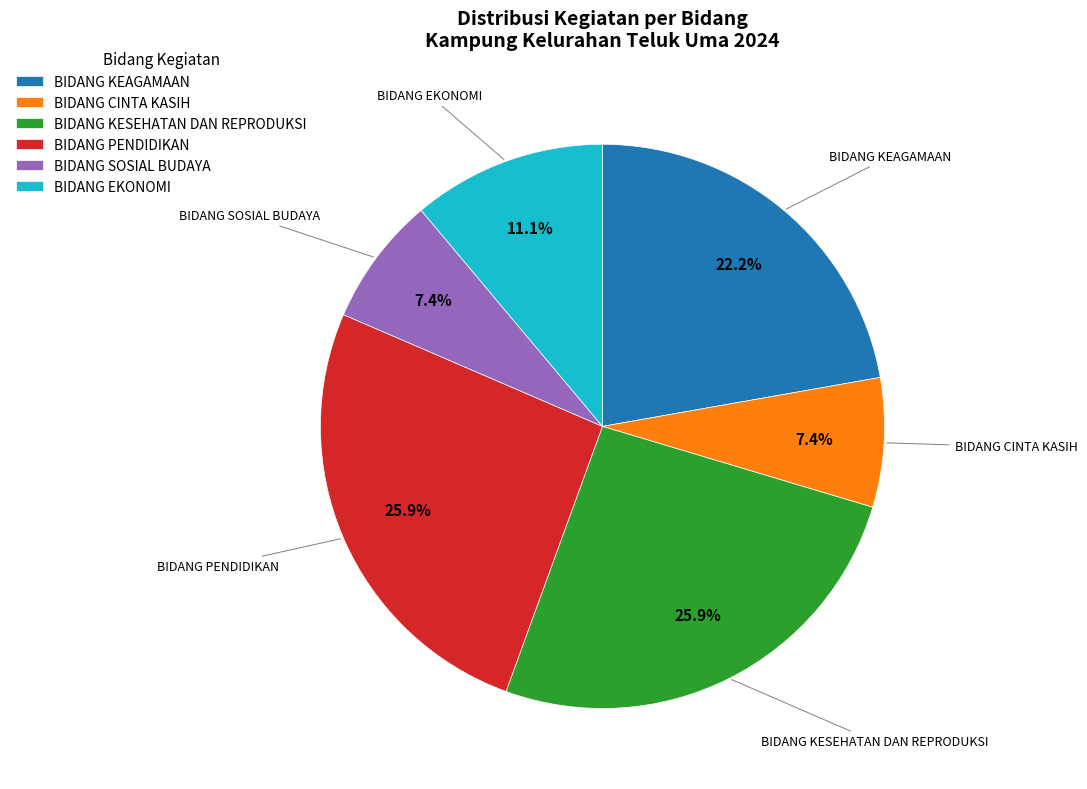

To the nearest percent, what is the combined percentage of BIDANG KEAGAMAAN and BIDANG CINTA KASIH?

30%